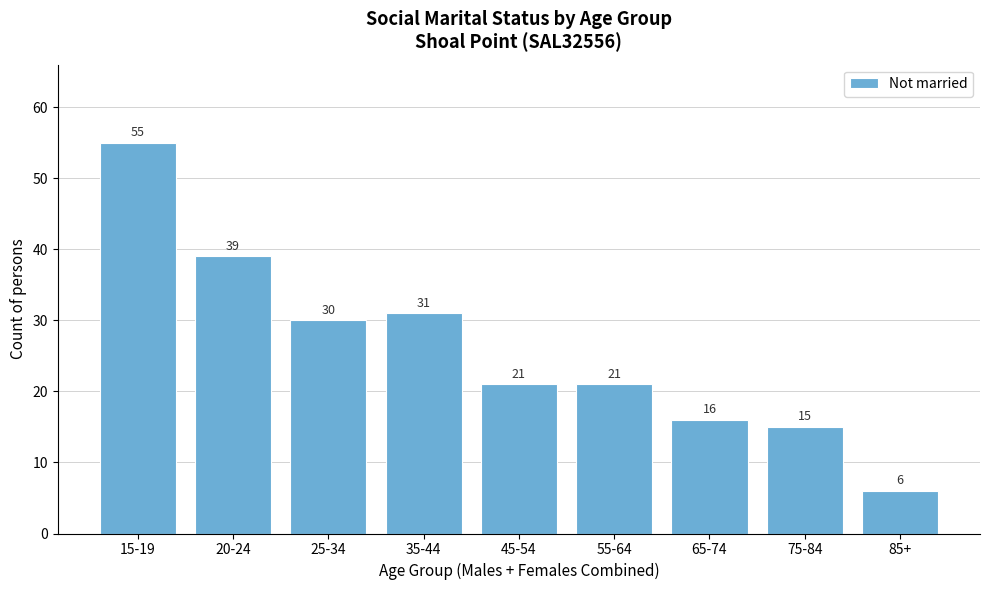

Reading right to left, what are all the values shown in this chart?

85+=6	75-84=15	65-74=16	55-64=21	45-54=21	35-44=31	25-34=30	20-24=39	15-19=55